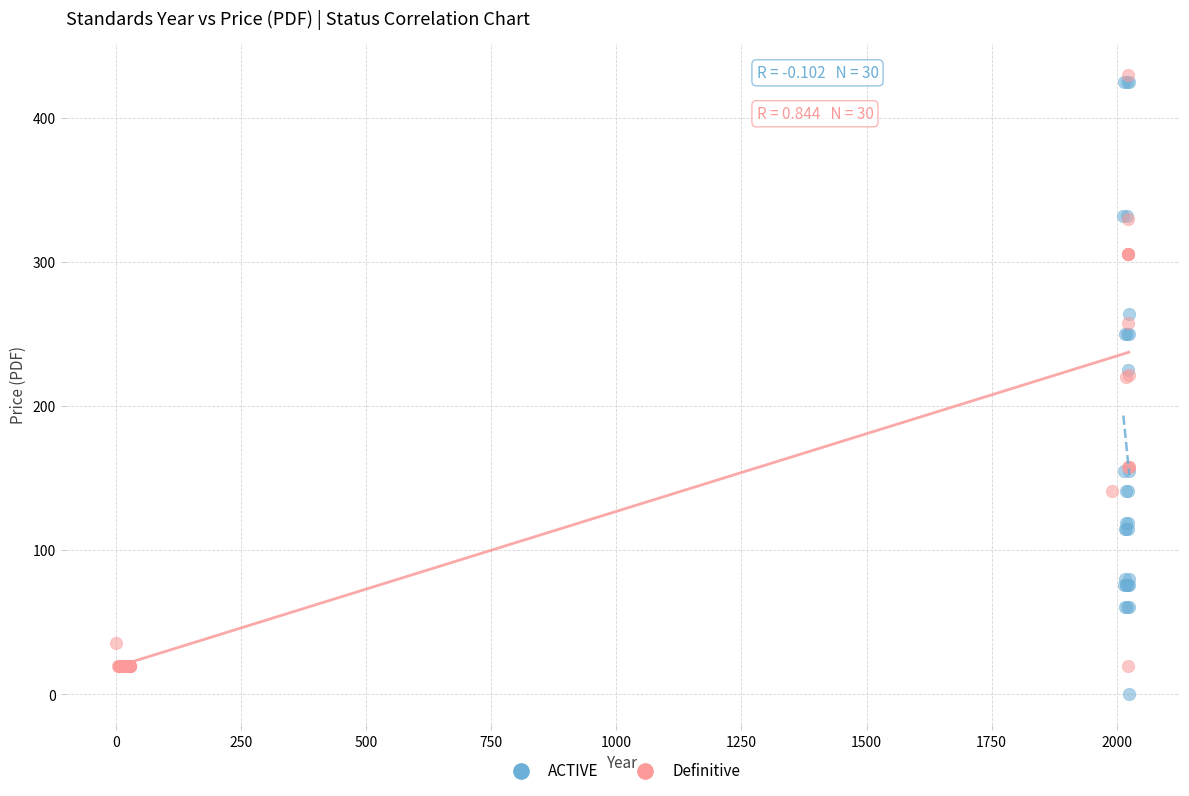

Which series contains the lowest Y value?

ACTIVE